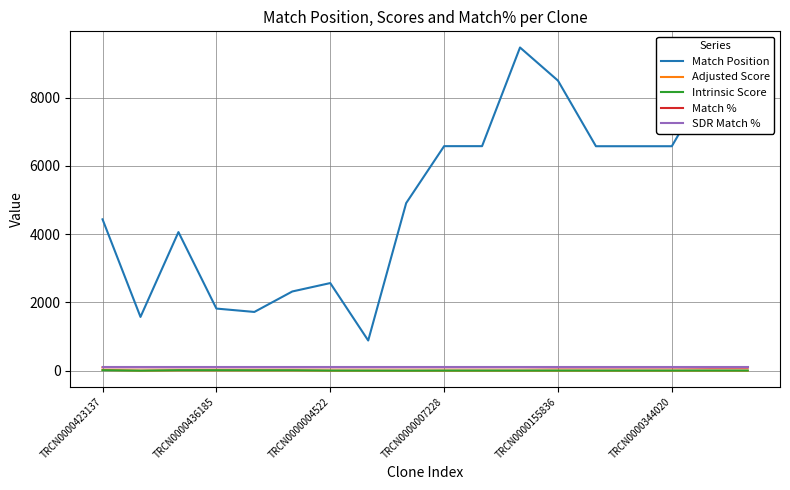

True or false: SDR Match % and Match Position cross at least once.

False